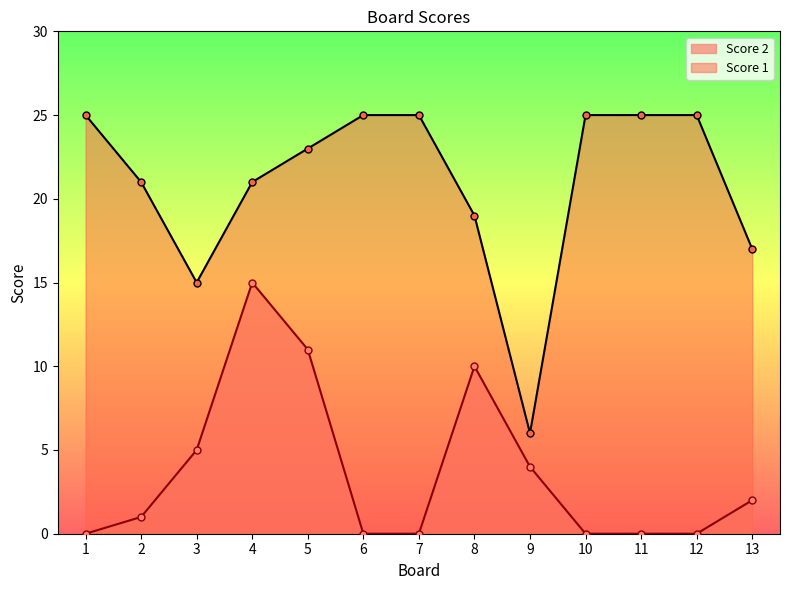

How many series are shown in this chart?

2